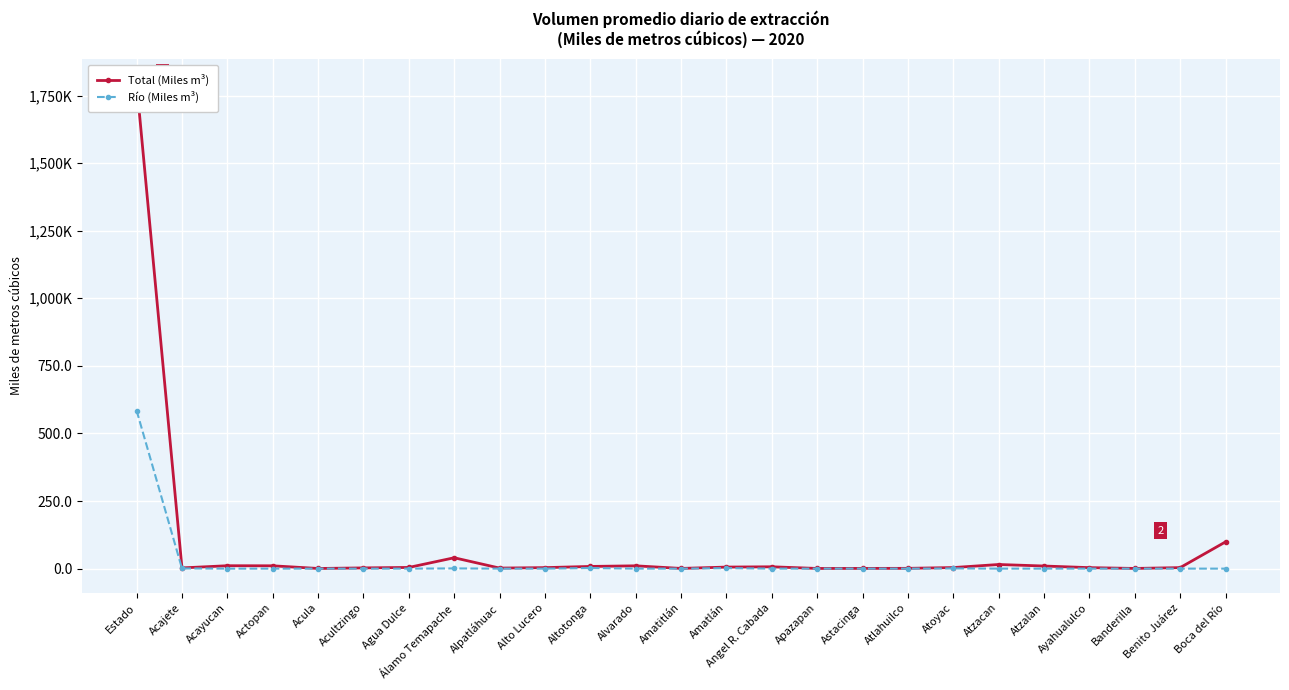

At which label does Total (Miles m³) first exceed 3?

Estado